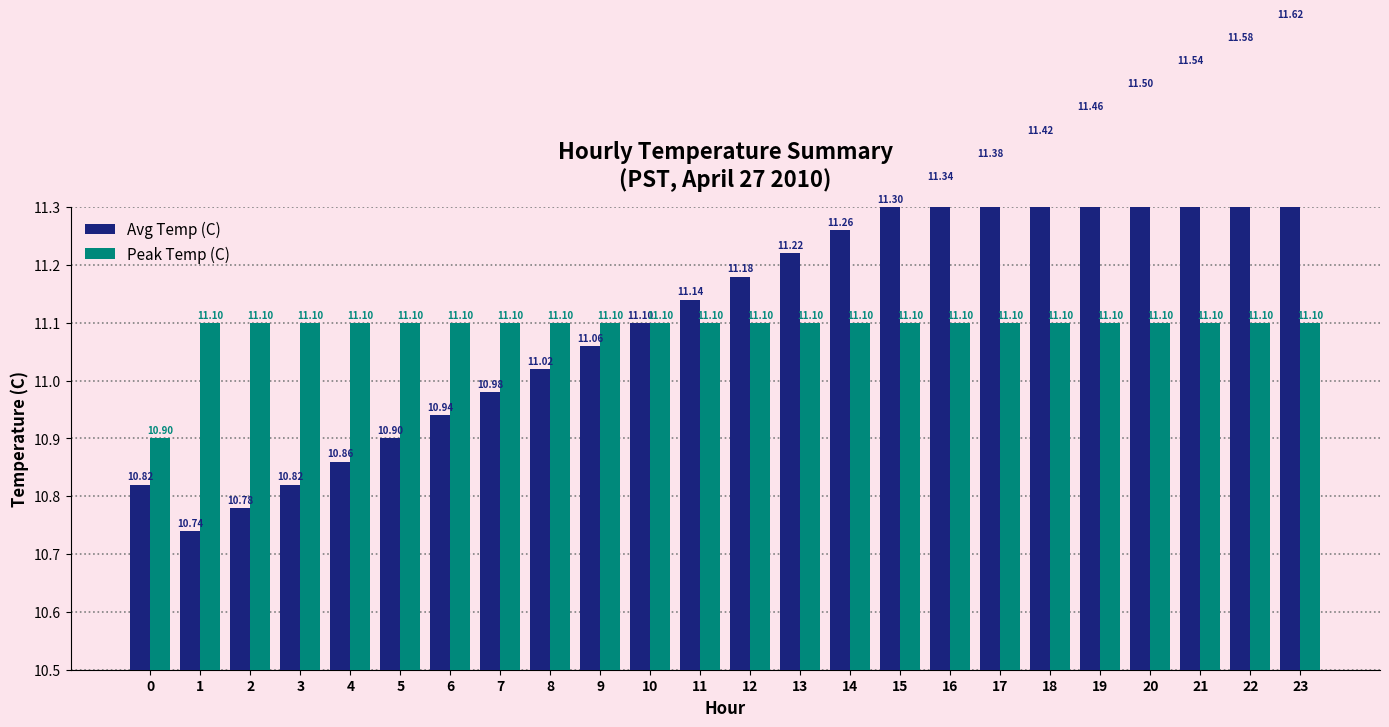

What is the difference between the Avg Temp (C) values at 6 and 16?

0.4